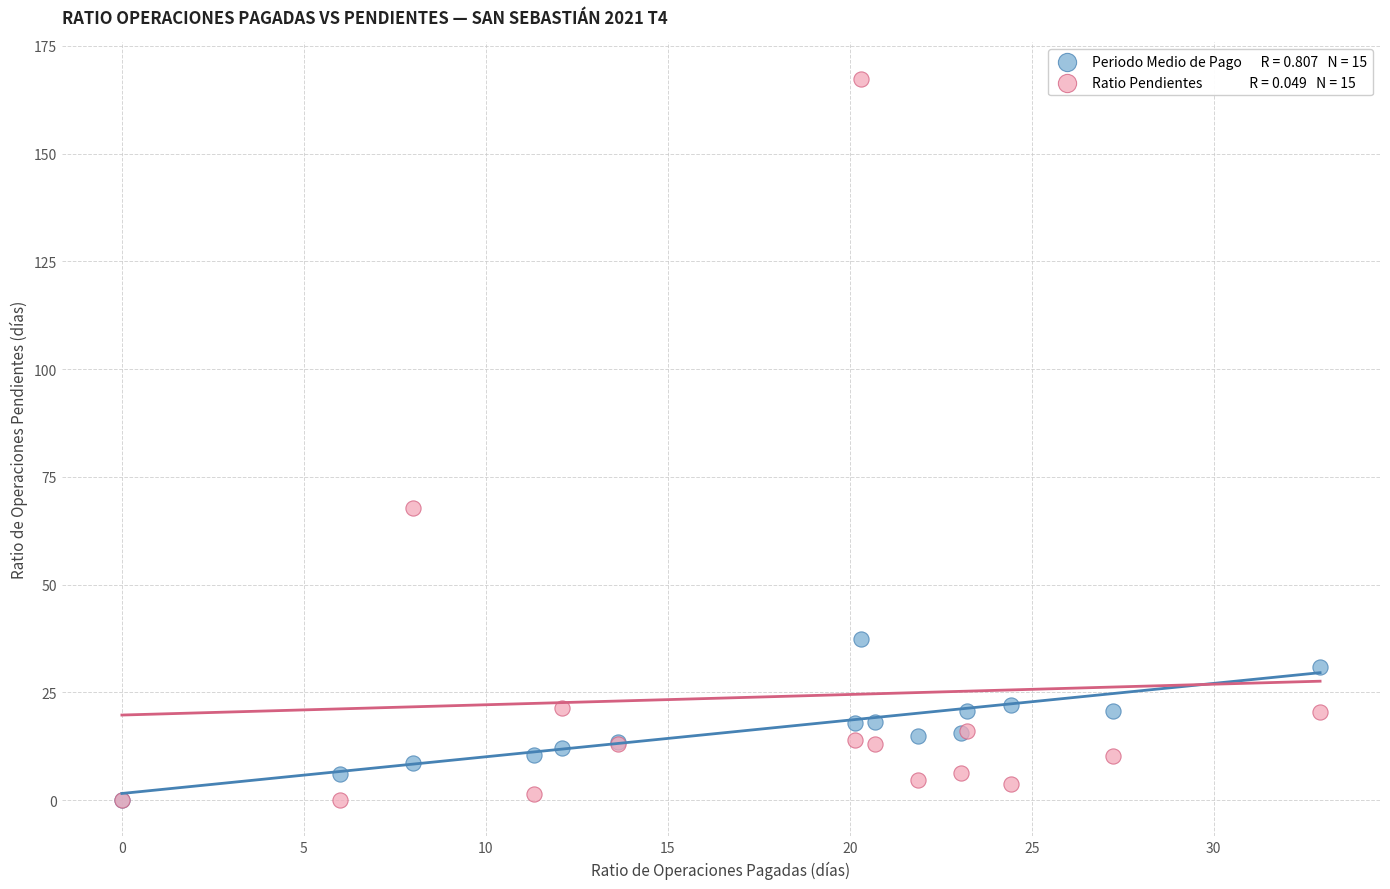

Across all series, what Y value is closest to 83?

67.8